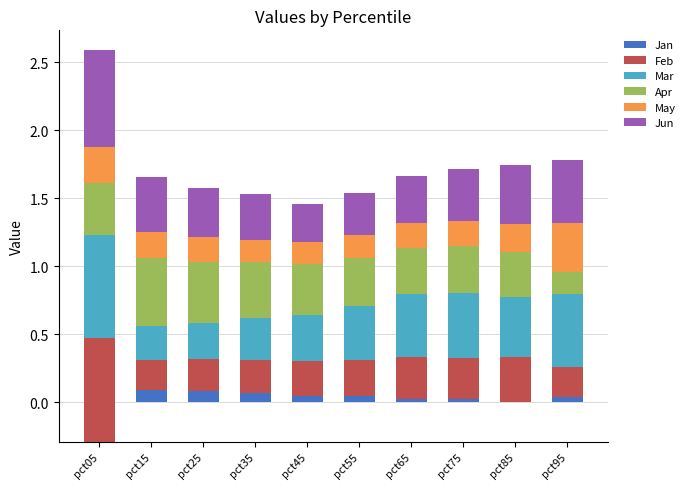

At pct95, list the series in order from largest to smallest.

Mar, Jun, May, Feb, Apr, Jan